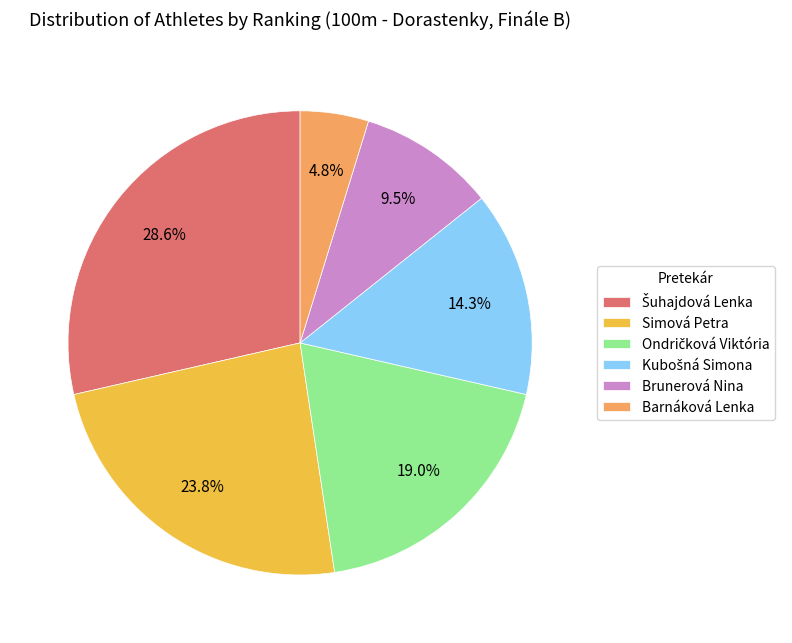

What is the ratio of the value at Simová Petra to the value at Brunerová Nina?

2.5